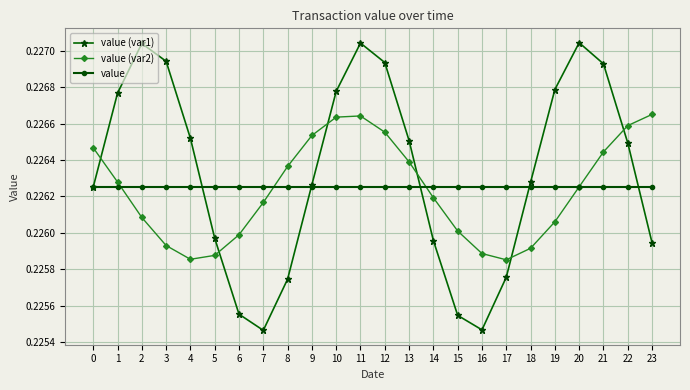

Which series changed the most between 7 and 11?

value (var1)